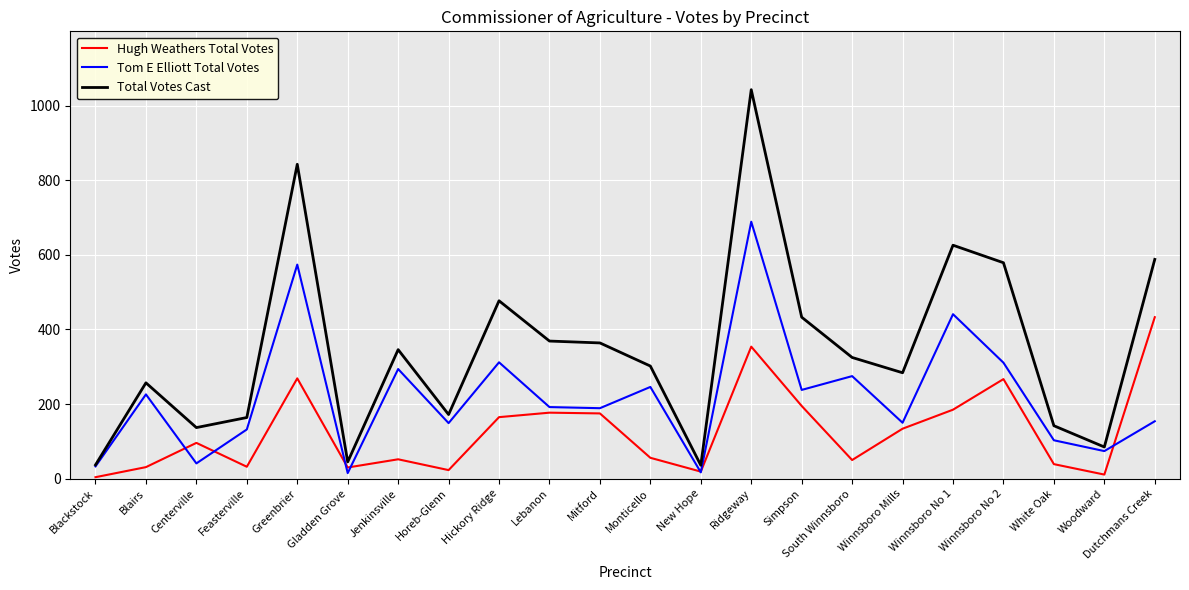

Which series has the widest spread of values?

Total Votes Cast